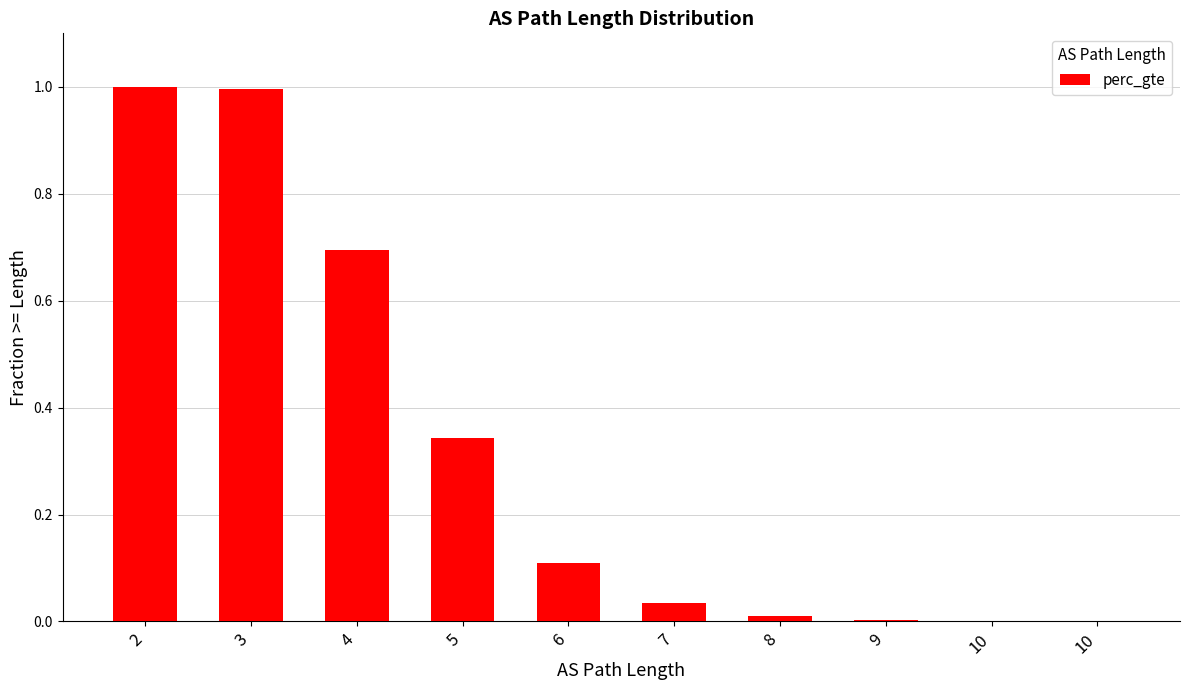

What is the difference between the maximum and second lowest values?

1.0